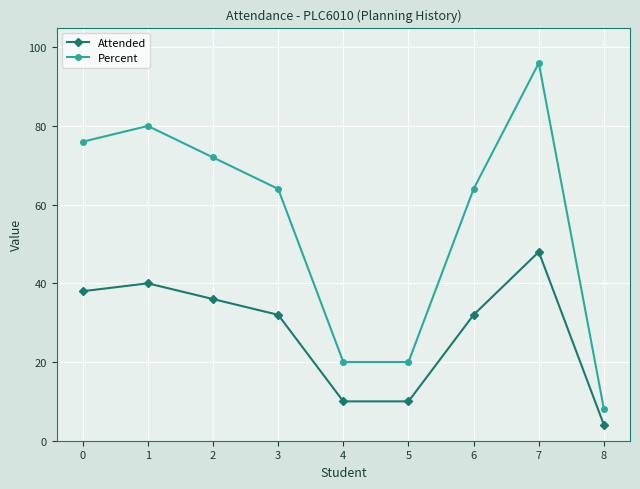

At which category is the sum across all series the highest?

7